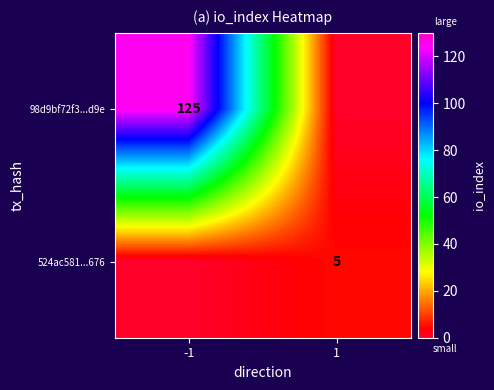

At which category is the sum across all series the highest?

-1